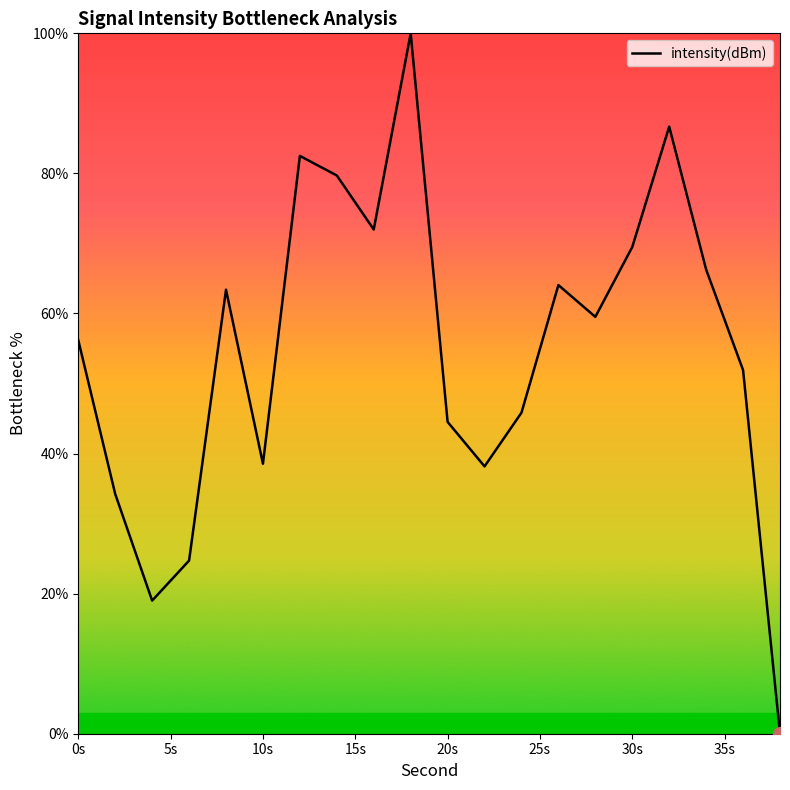

What is the difference between the maximum and minimum values?

100.0